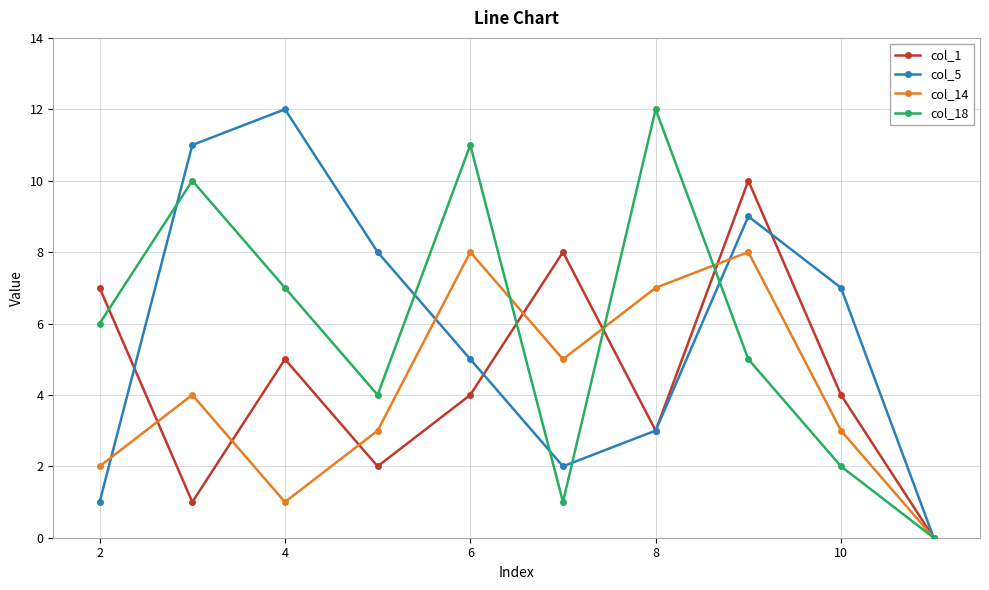

What is the difference between the maximum and minimum values in the col_1 series?

10